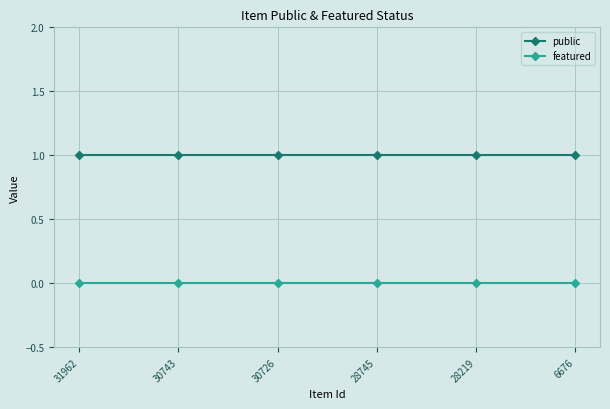

Is the value of featured at 28219 greater than the value of public at 6676?

No